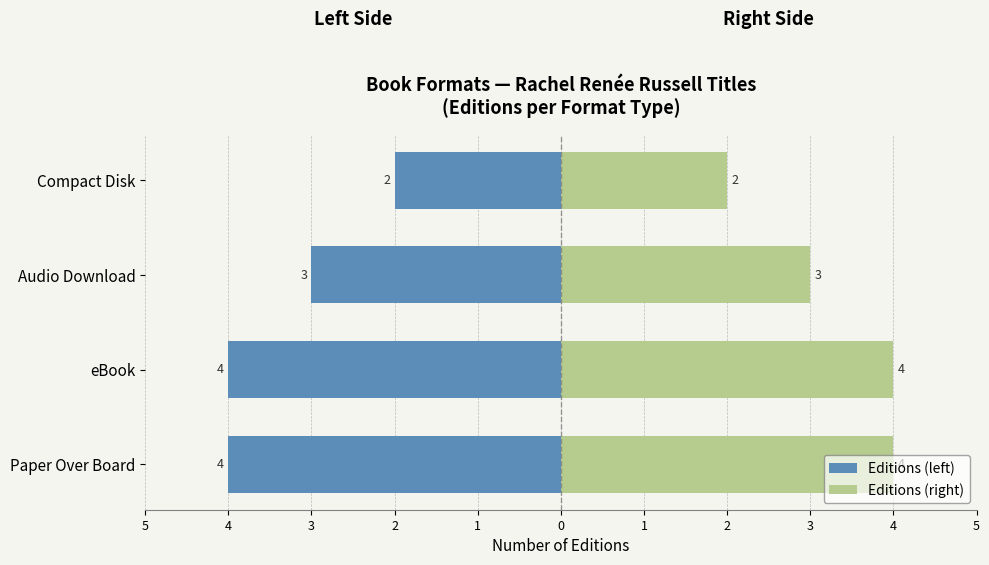

List the series in order of their overall mean, highest first.

Editions (right), Editions (left)